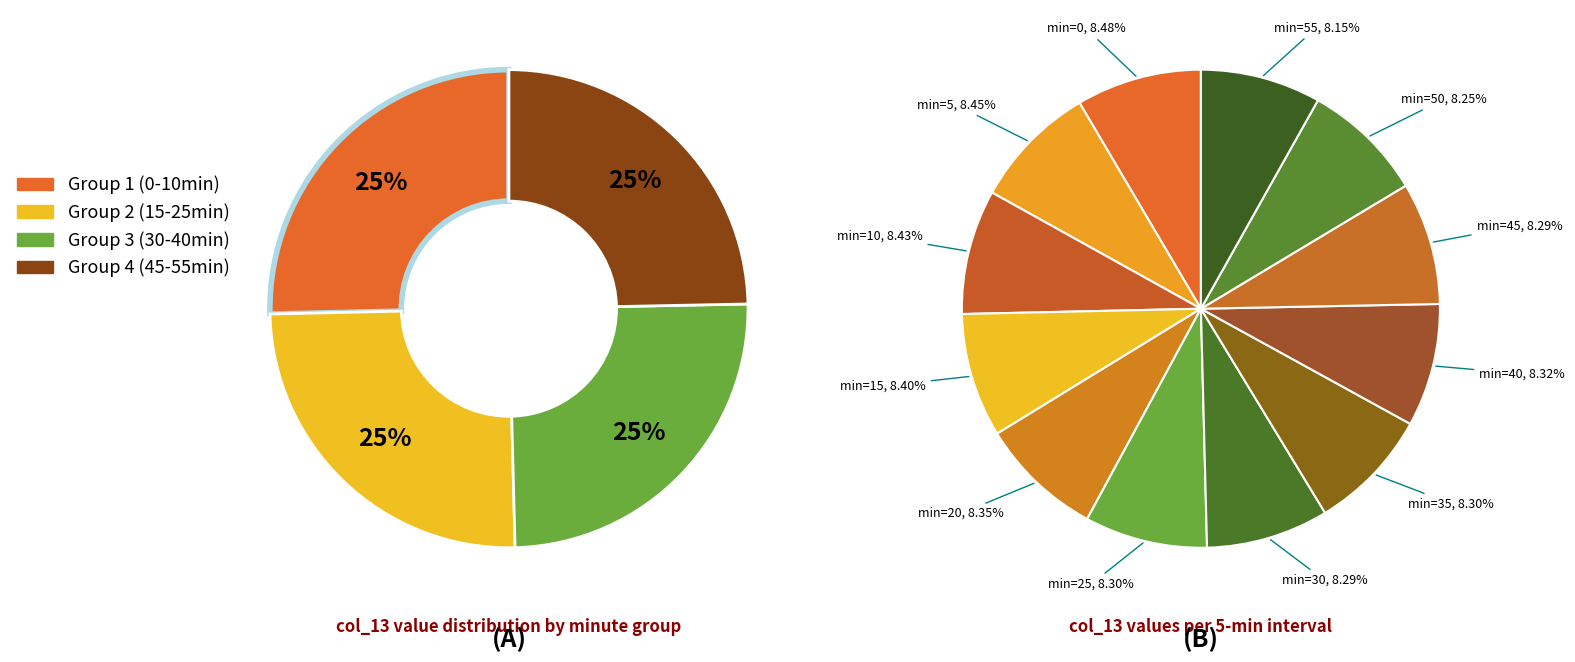

How many segments does this pie chart have?

12